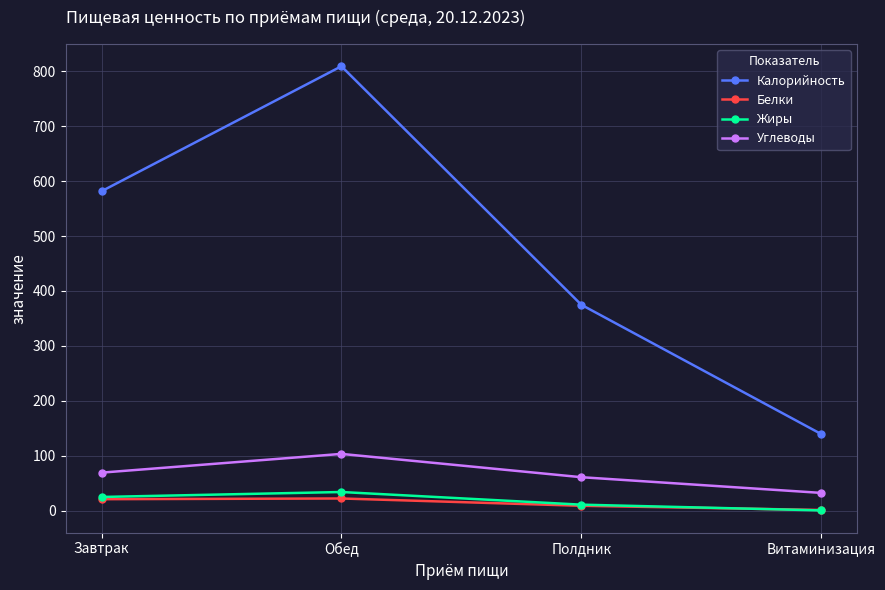

Is the value of Белки at Обед greater than the value of Калорийность at Обед?

No